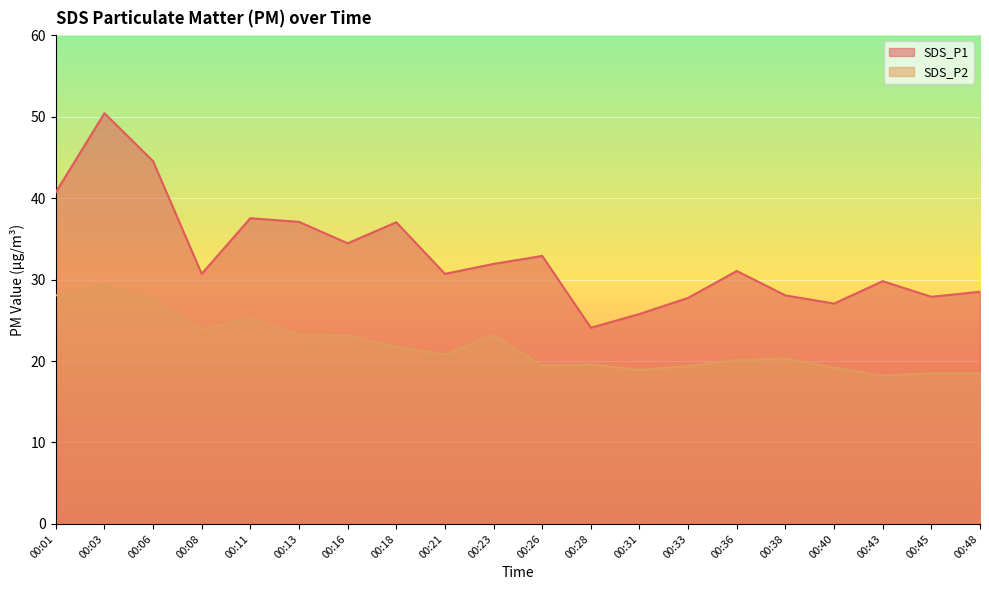

Does the chart display data point markers on the line(s)?

No